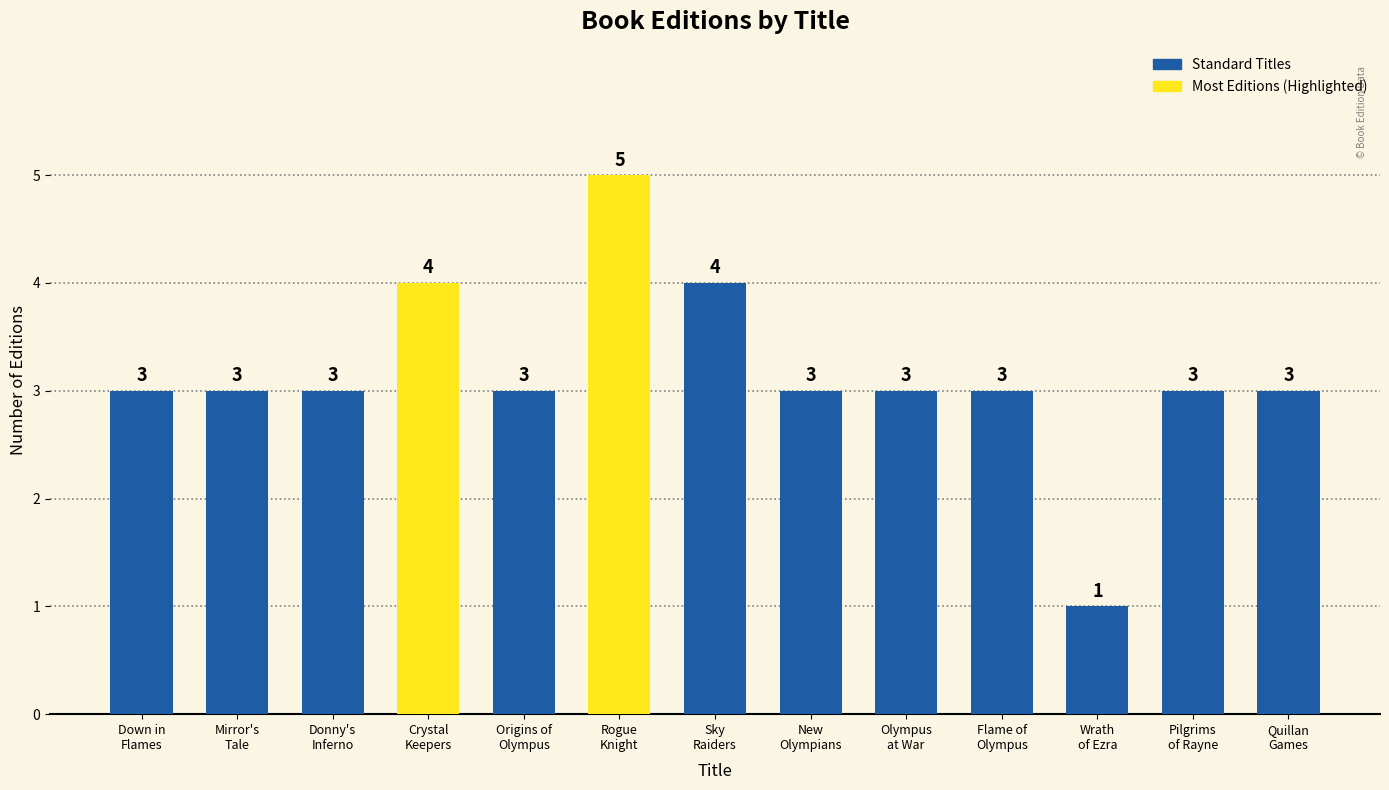

Count the values in the range 3 to 4.

11